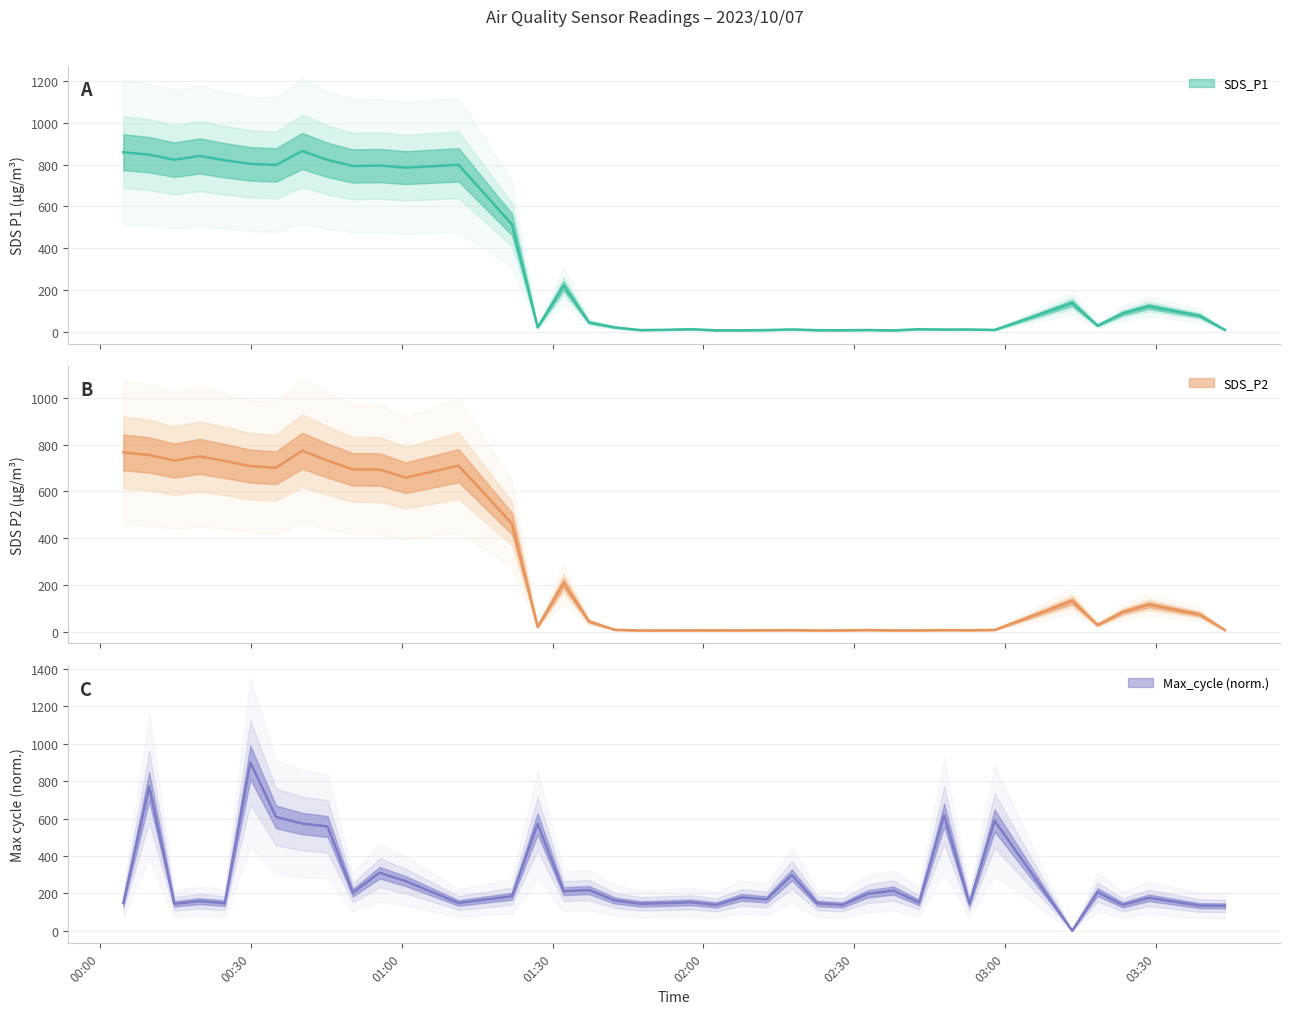

In Max_cycle, how many points are higher than both neighbors (excluding endpoints)?

14